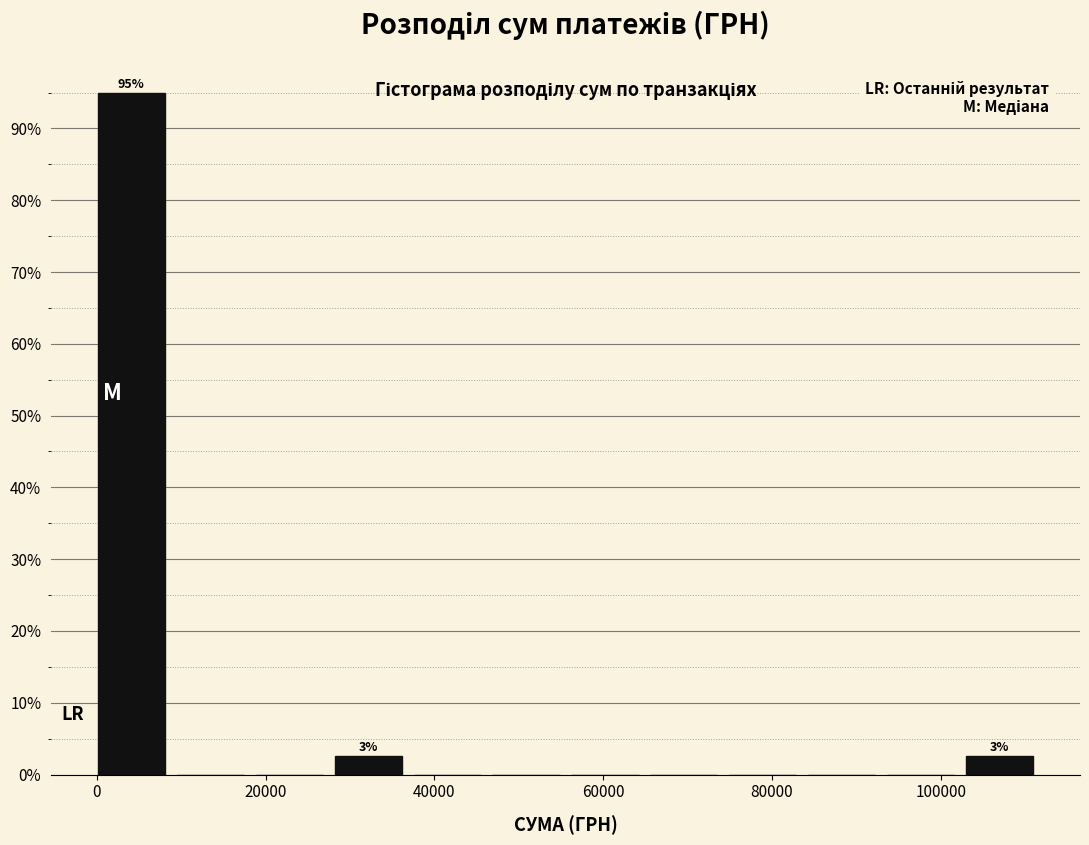

Over which range of the x-axis is the bar tallest?

0 to 10000